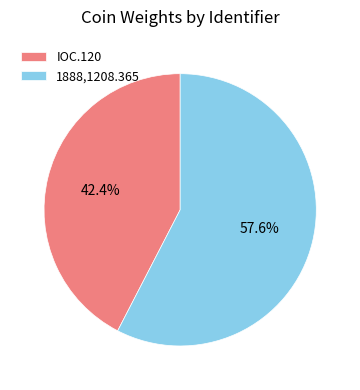

Rank the categories by value from lowest to highest.

IOC.120, 1888,1208.365